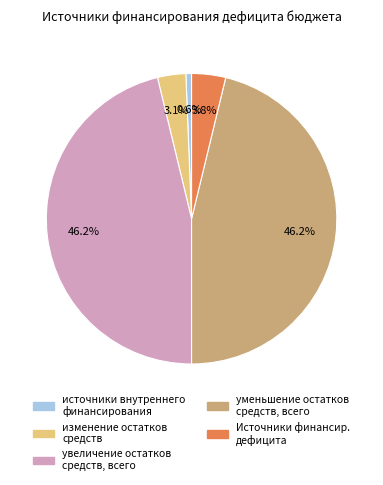

Is it true that уменьшение остатков средств, всего is 46% of the pie?

True